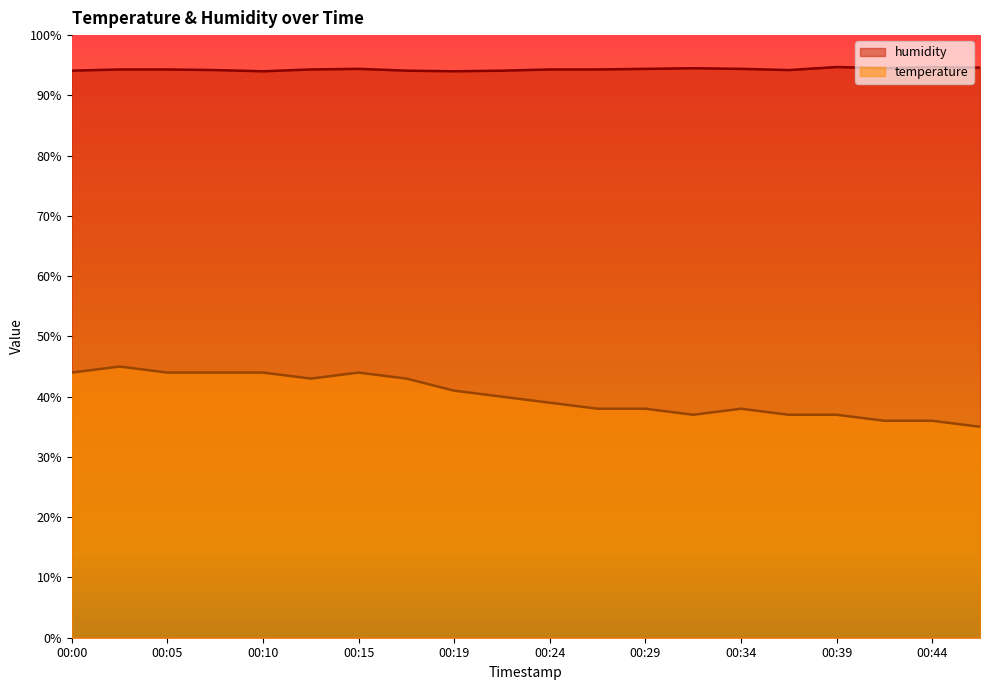

List the labels in order of humidity value, largest first.

00:39, 00:44, 00:47, 00:32, 00:42, 00:15, 00:29, 00:34, 00:02, 00:05, 00:12, 00:24, 00:27, 00:07, 00:37, 00:00, 00:17, 00:22, 00:10, 00:19